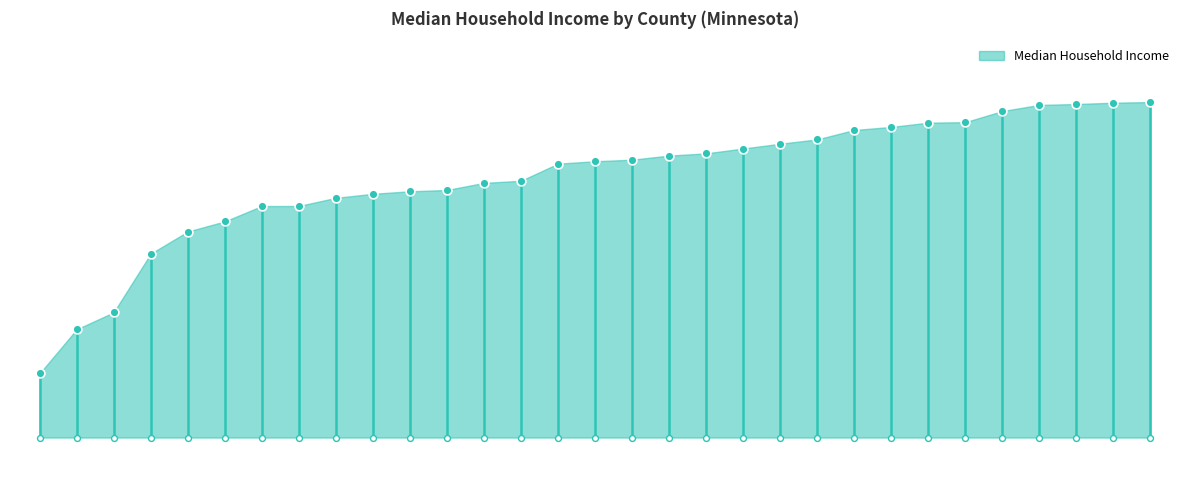

What is the ratio of the value at Itasca to the value at Traverse?

1.0